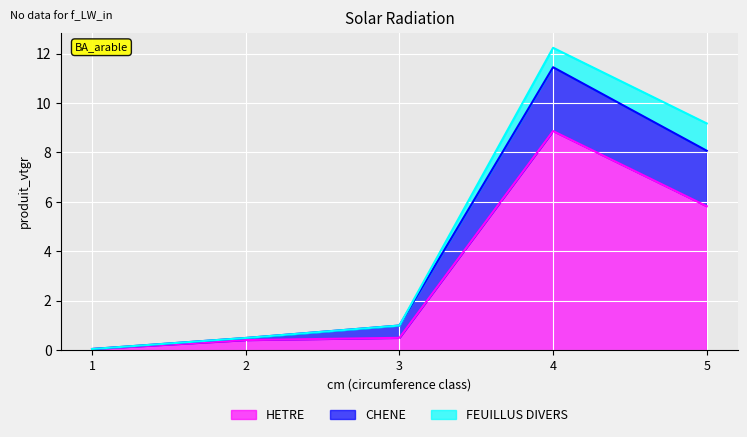

The HETRE series shows 0.0 at 1. True or false?

True